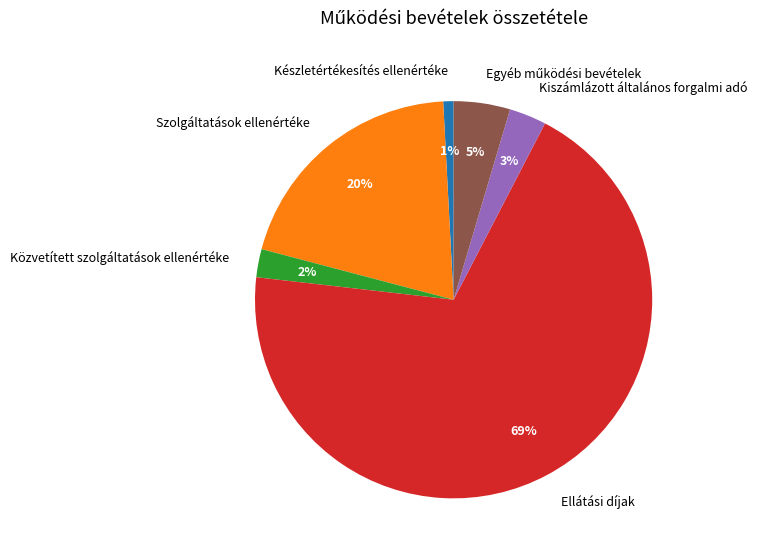

What is the largest slice in the pie chart?

Ellátási díjak